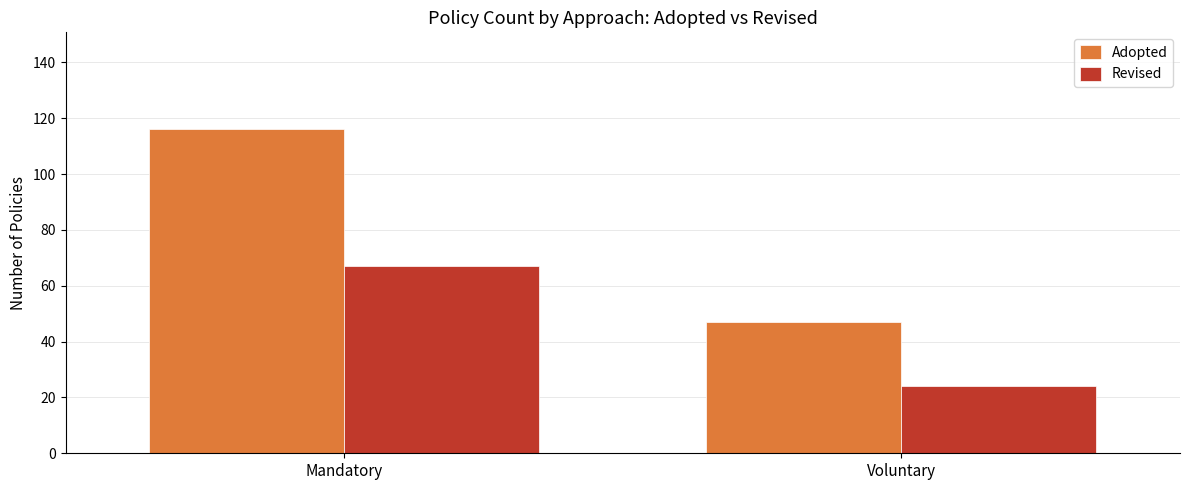

Which series has the largest total across all categories?

Adopted